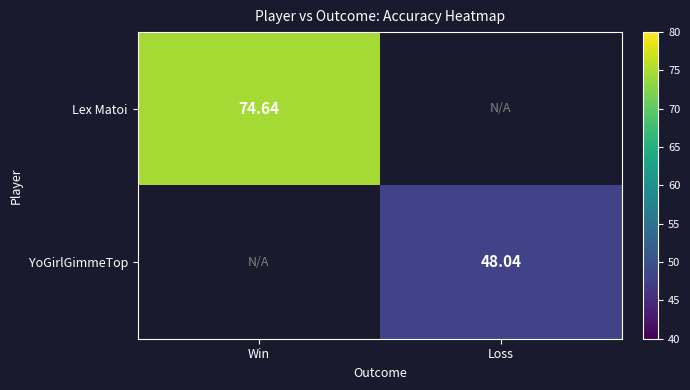

Is the value of Lex Matoi at Win greater than the value of YoGirlGimmeTop at Loss?

Yes